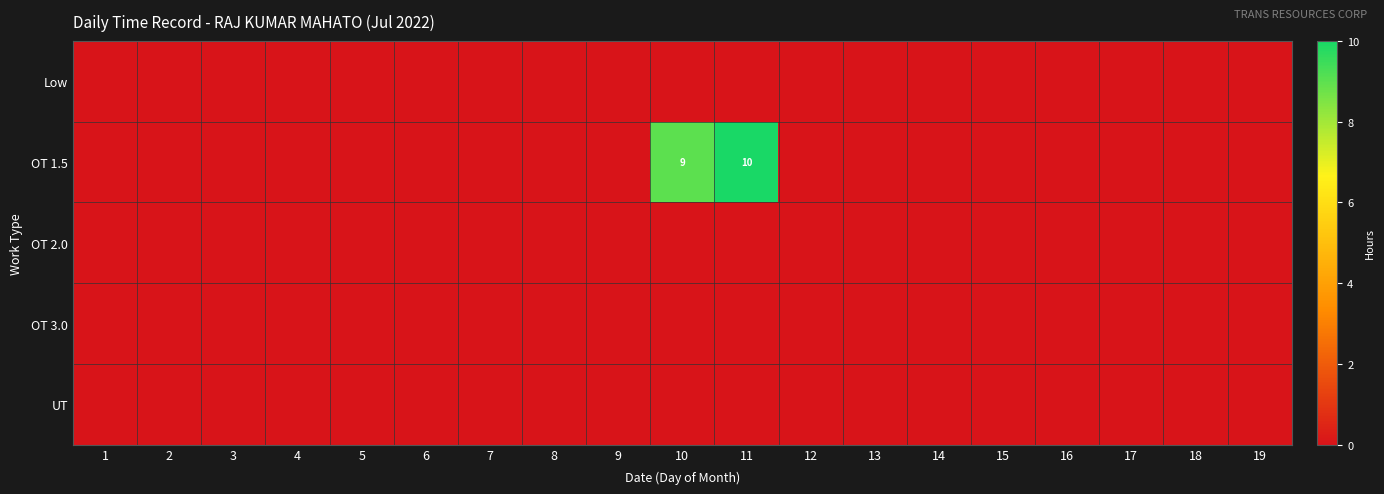

Rank the series by their maximum value, from highest to lowest.

OT 1.5, Low, OT 2.0, OT 3.0, UT